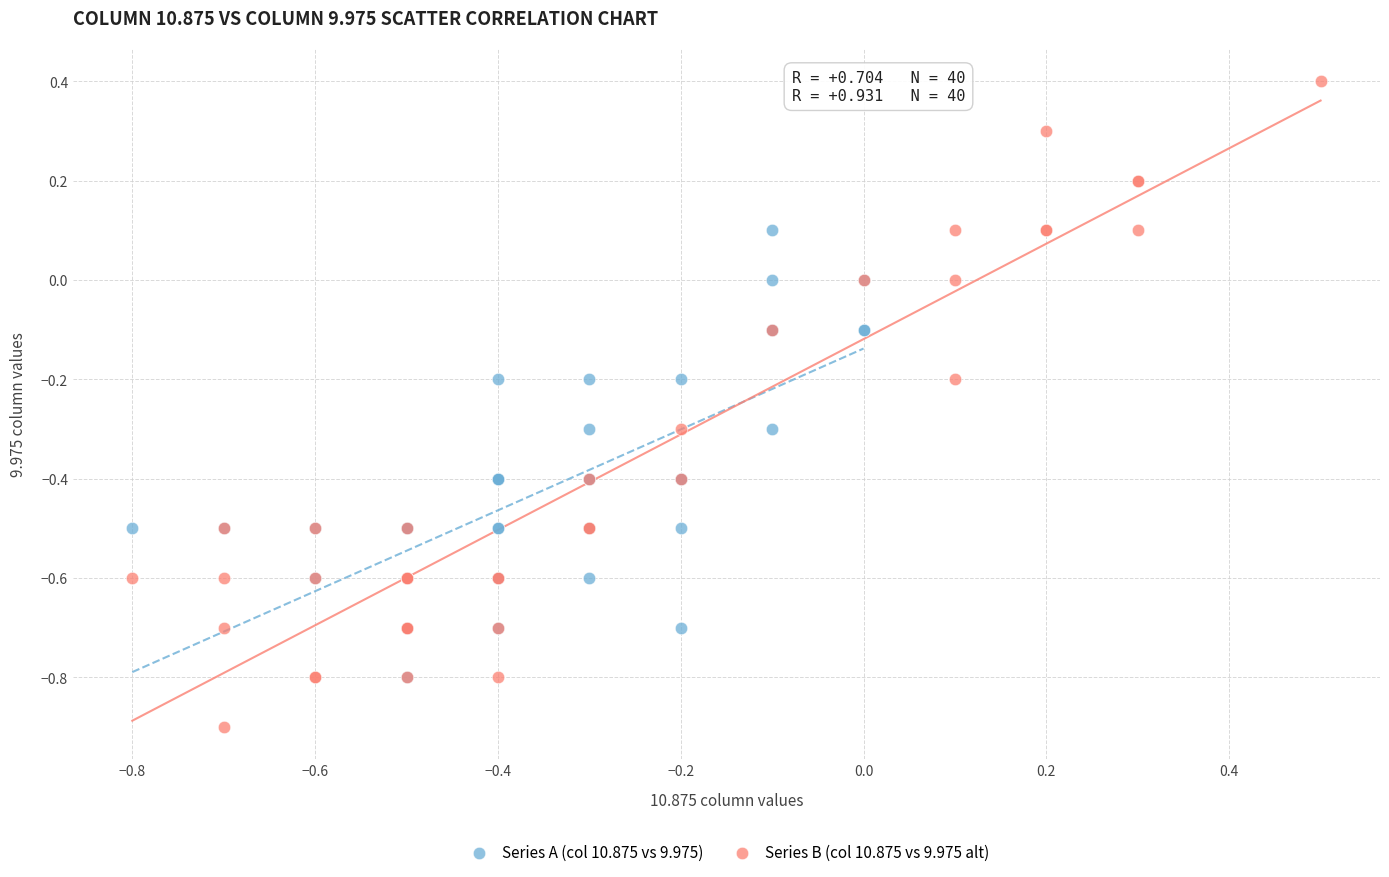

Which series has the largest Y range (max minus min)?

Series B (col 10.875 vs 9.975 alt)